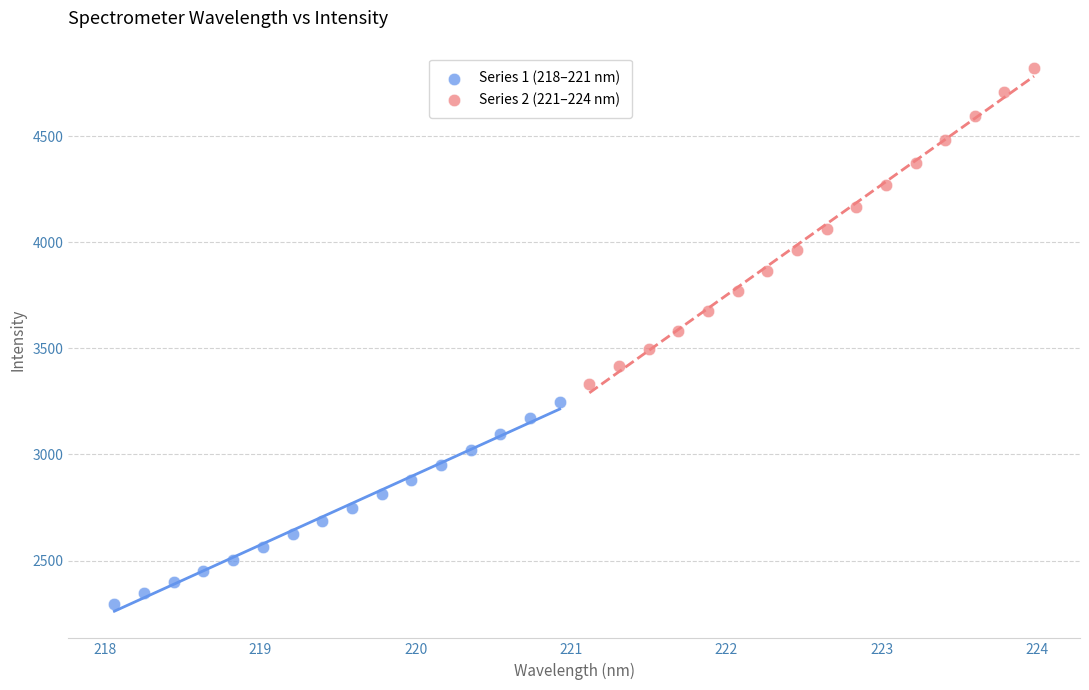

Which series has the widest spread of Y values?

Series 2 (221–224 nm)